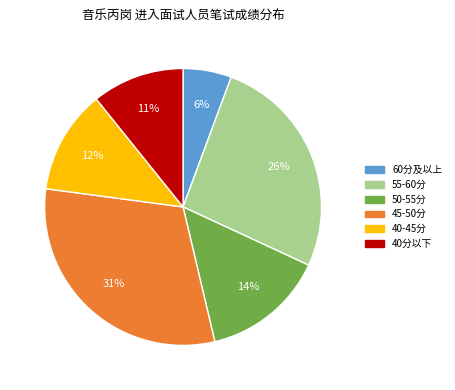

Is there a majority slice in this chart?

No